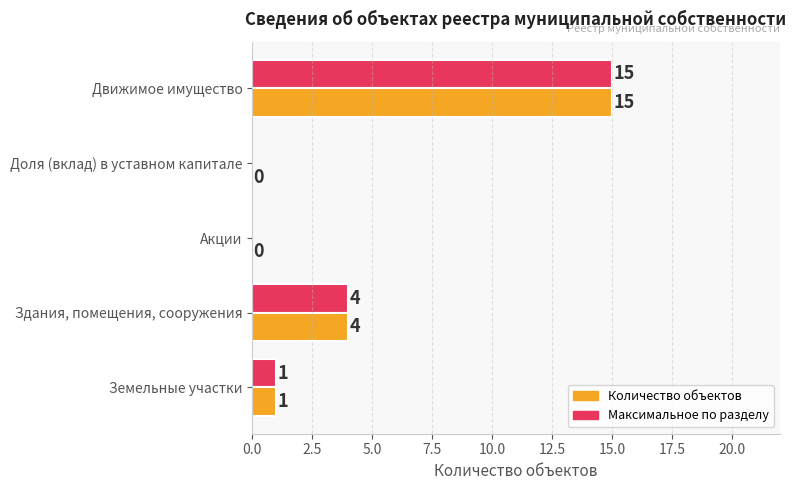

What is the maximum value shown in the chart?

15